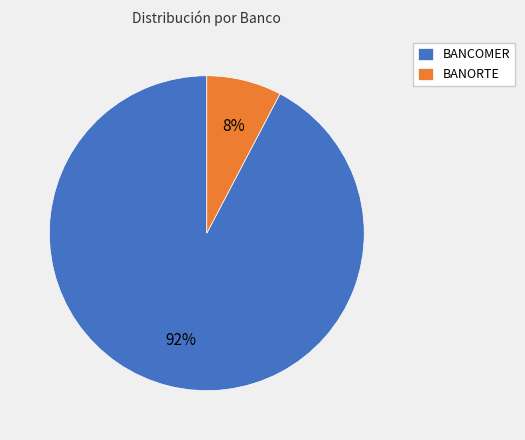

To the nearest percent, what percentage of the pie is BANCOMER?

92%